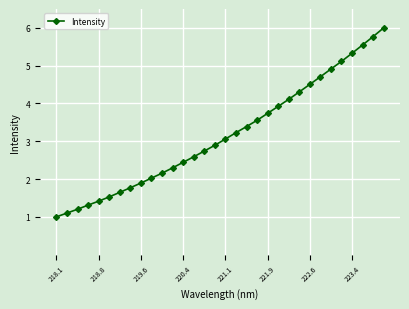

What is the maximum value shown in the chart?

6.0